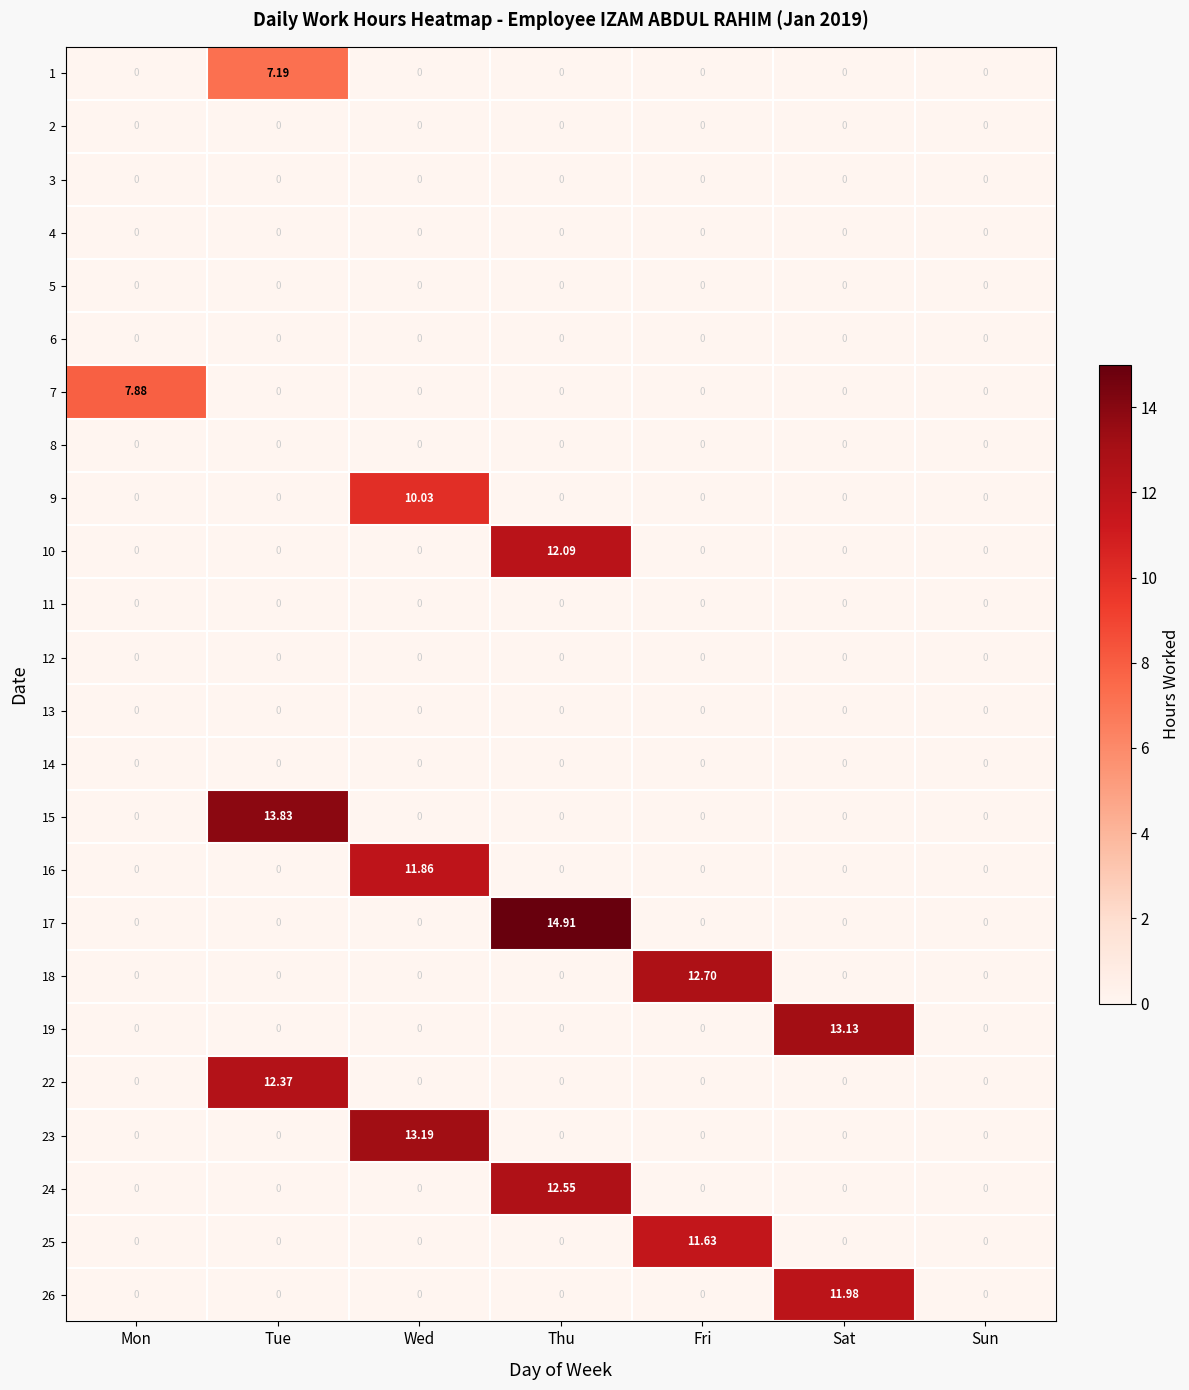

Which label corresponds to the largest value in the chart?

Thu